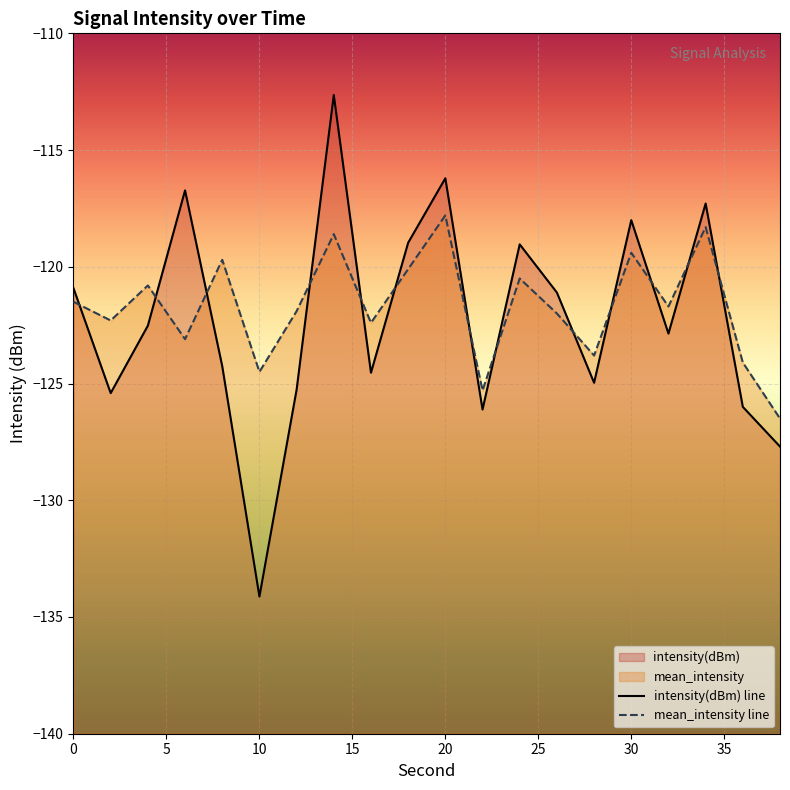

Which series has the largest total across all categories?

mean_intensity line